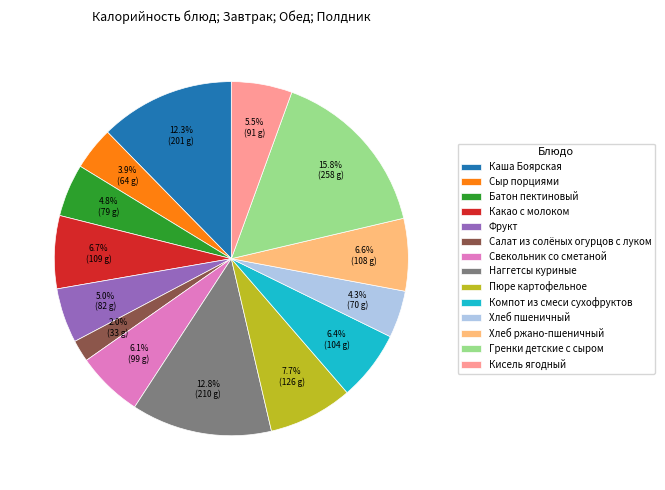

Do Каша Боярская and Кисель ягодный together represent more than half of the pie?

No